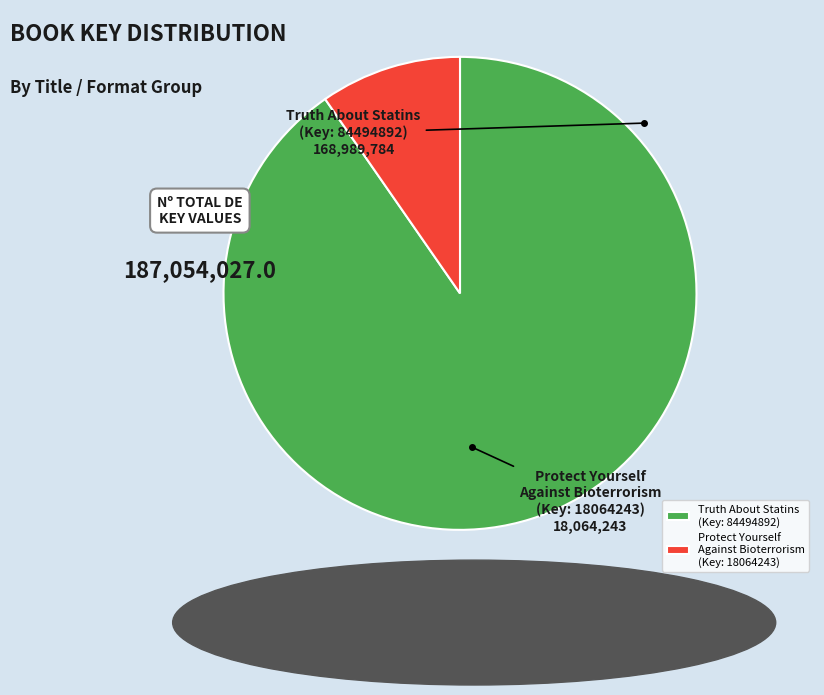

Count the number of slices in the pie.

2